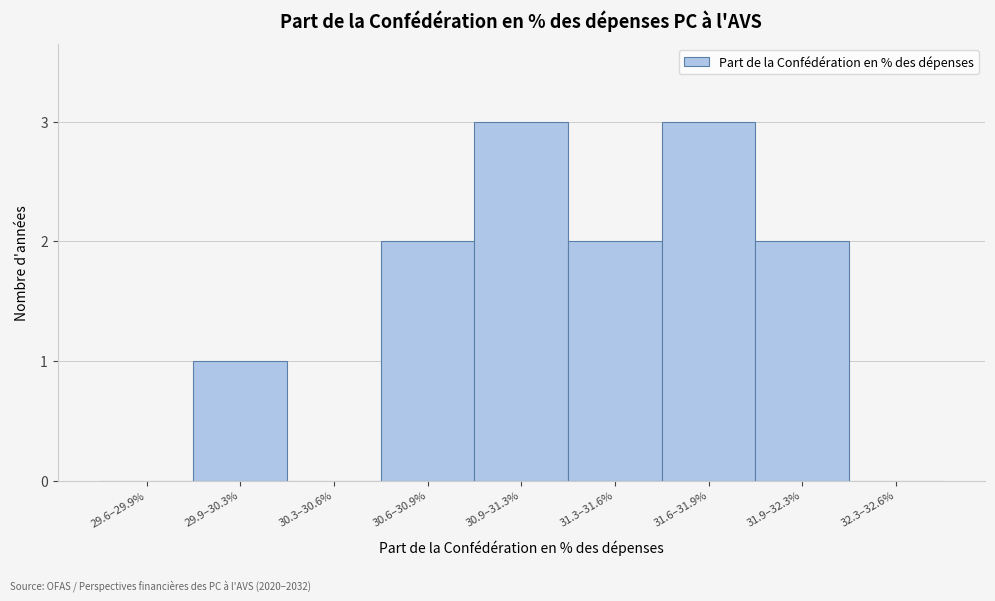

Reading right to left, what are all the values shown in this chart?

32.3–32.6%=0	31.9–32.3%=2	31.6–31.9%=3	31.3–31.6%=2	30.9–31.3%=3	30.6–30.9%=2	30.3–30.6%=0	29.9–30.3%=1	29.6–29.9%=0